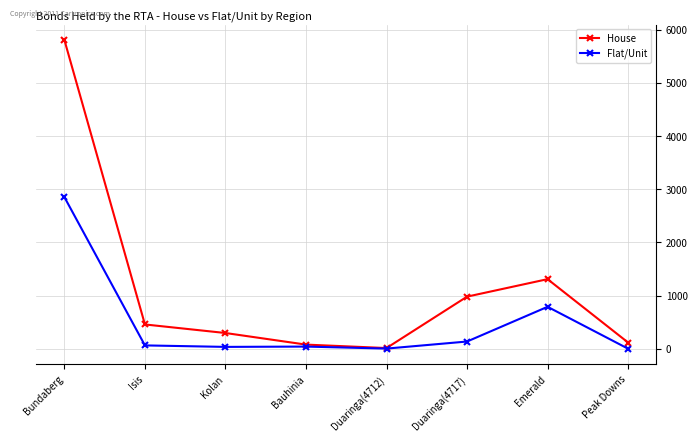

Is the value of Flat/Unit at Bundaberg greater than the value of House at Peak Downs?

Yes